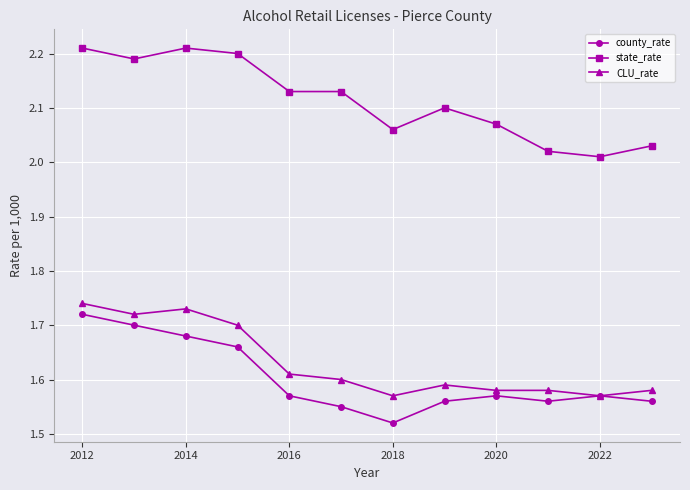

At how many categories does at least one series exceed 1?

12